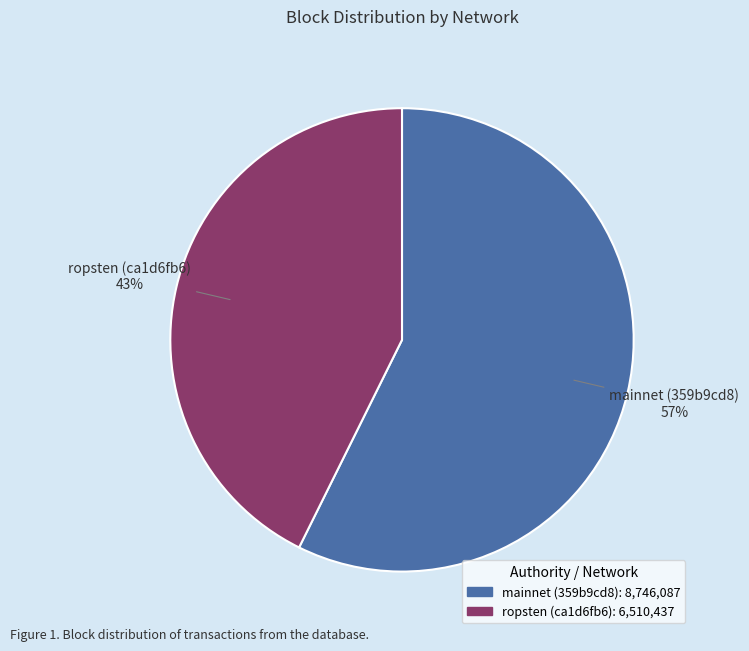

Which slice is the smallest?

ropsten (ca1d6fb6)